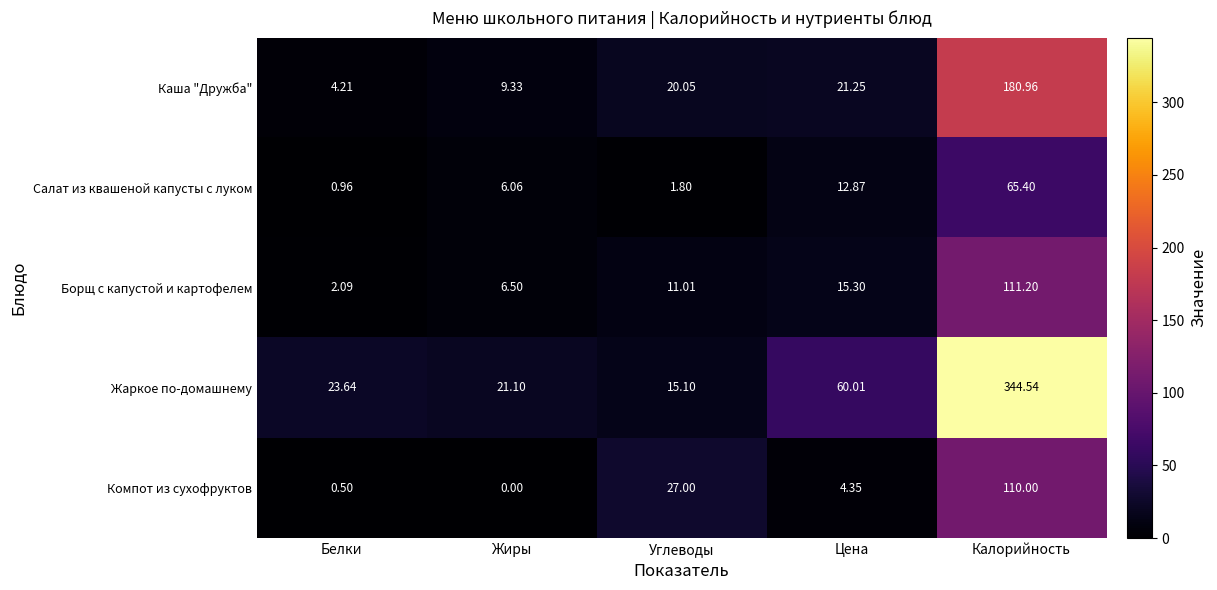

At which label does Салат из квашеной капусты с луком reach its peak?

Калорийность